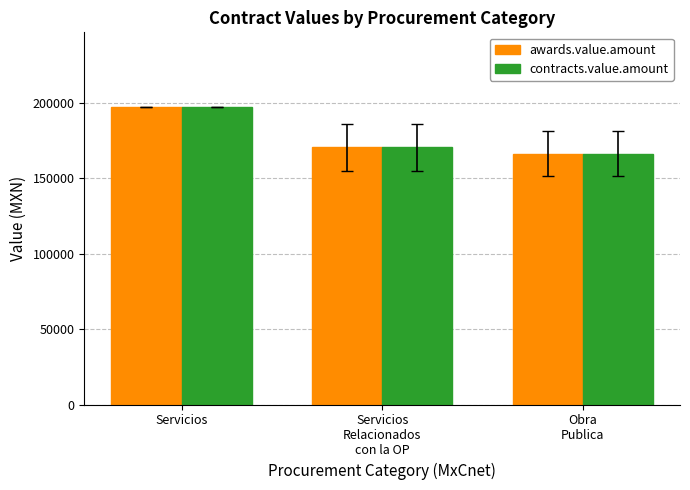

Is it true that contracts.value.amount equals 265014.6 at Servicios
Relacionados
con la OP?

False